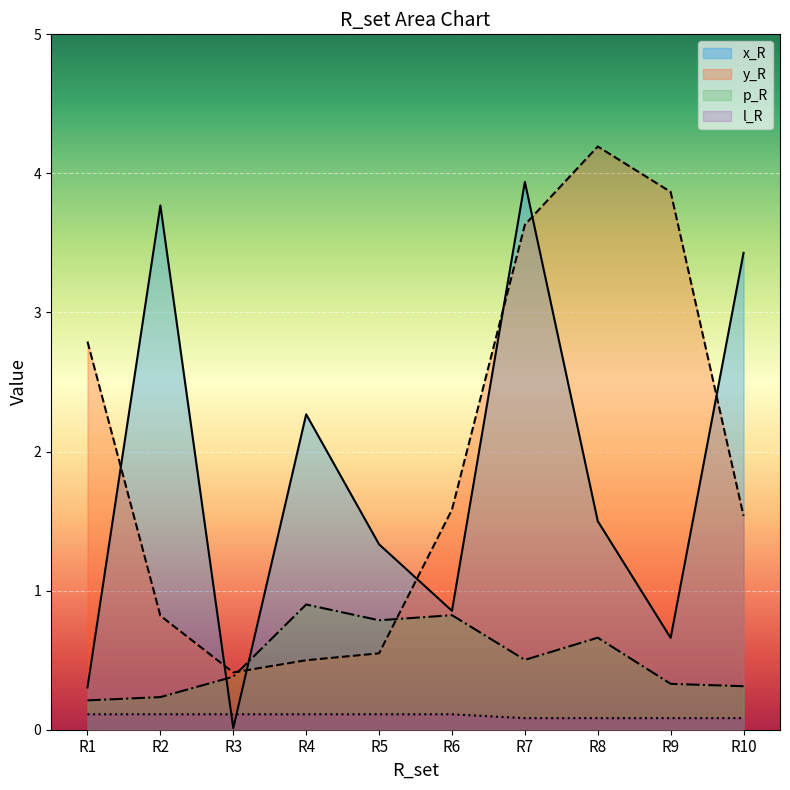

What is the average value of the l_R series?

0.1